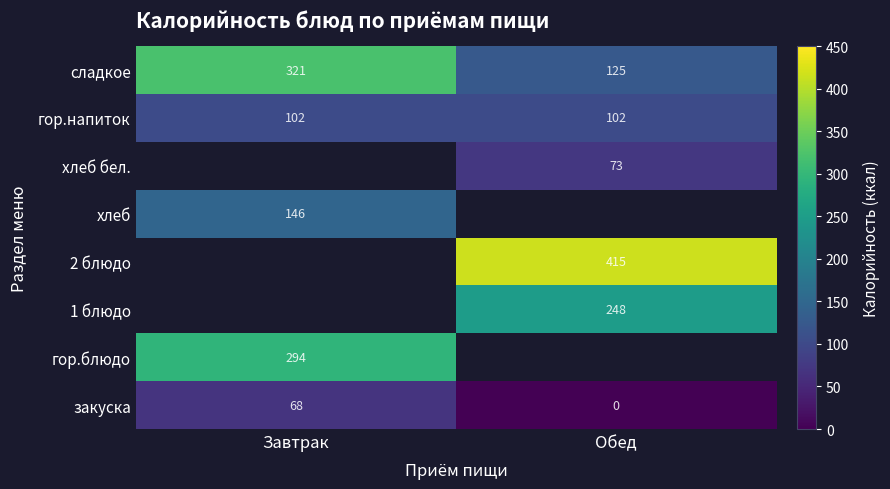

Which label corresponds to the largest value in the chart?

Обед